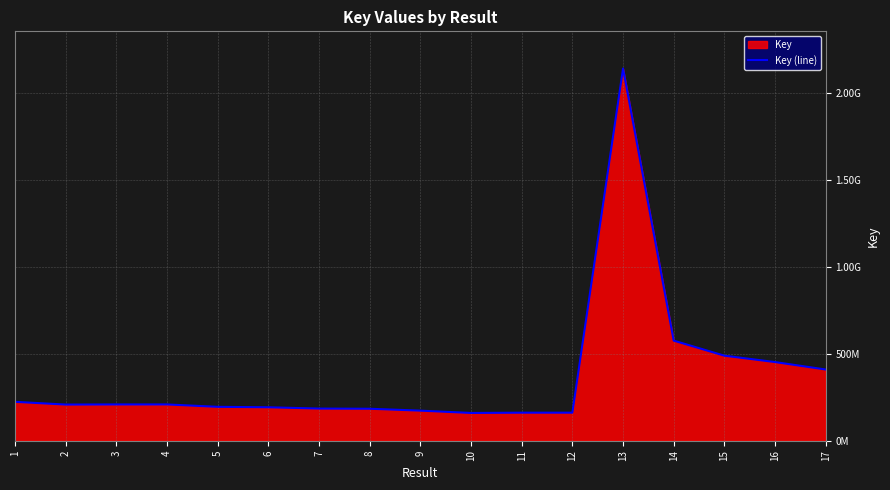

What is the difference between the second highest and minimum values?

415902087